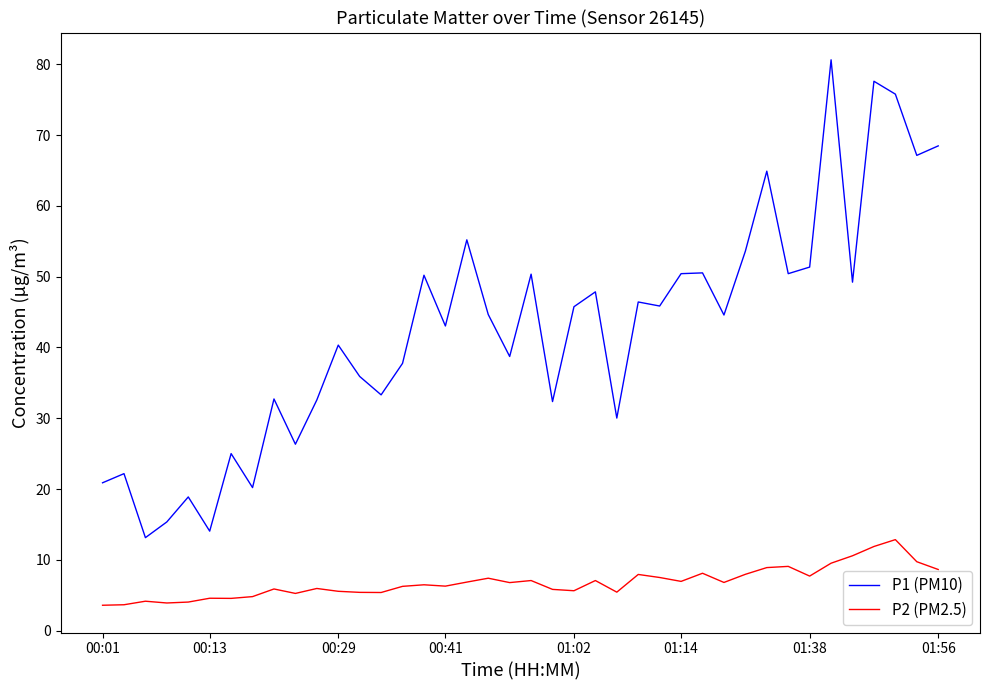

True or false: P2 (PM2.5) and P1 (PM10) cross at least once.

False